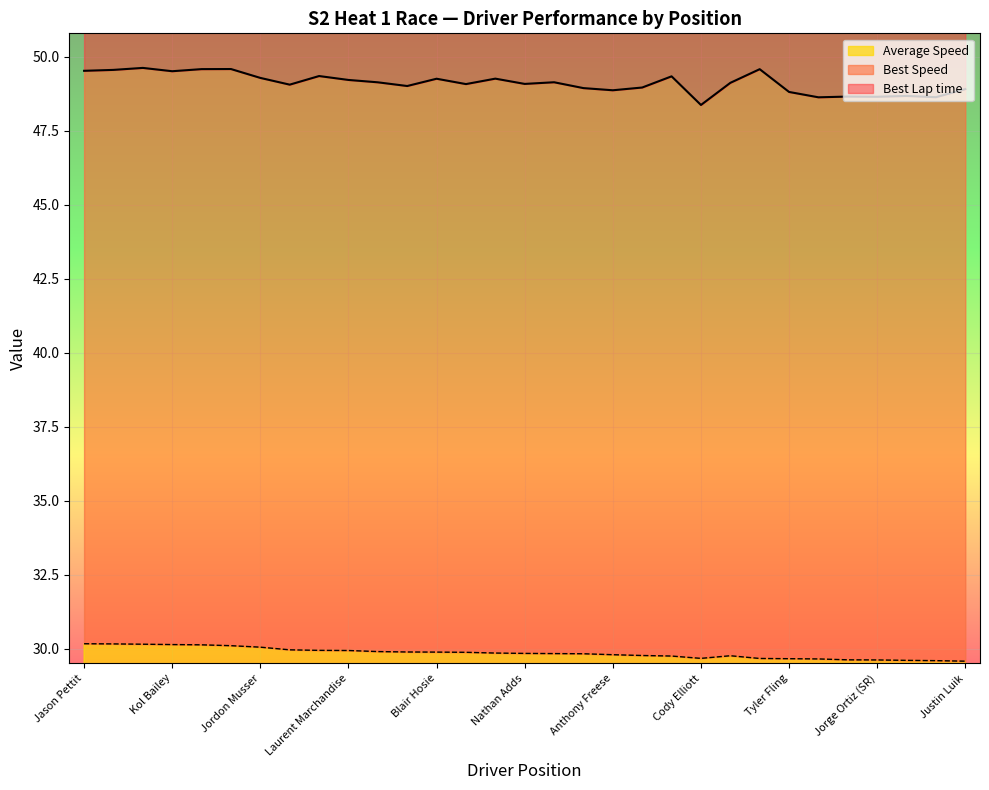

Does the chart display data point markers on the line(s)?

No